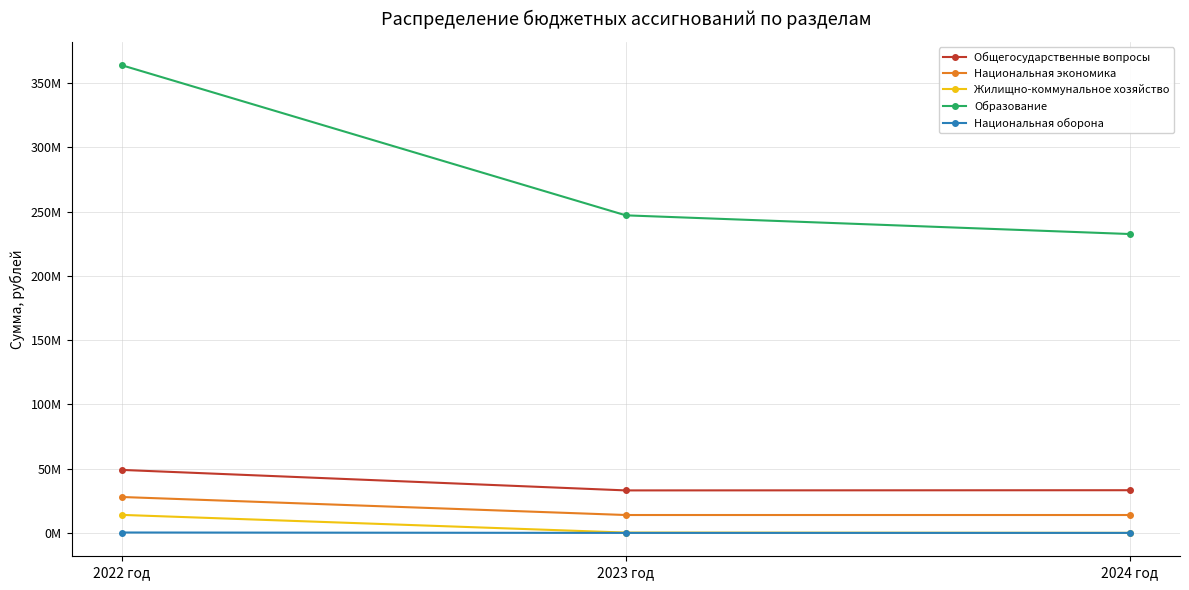

What position from the right is 2022 год?

3